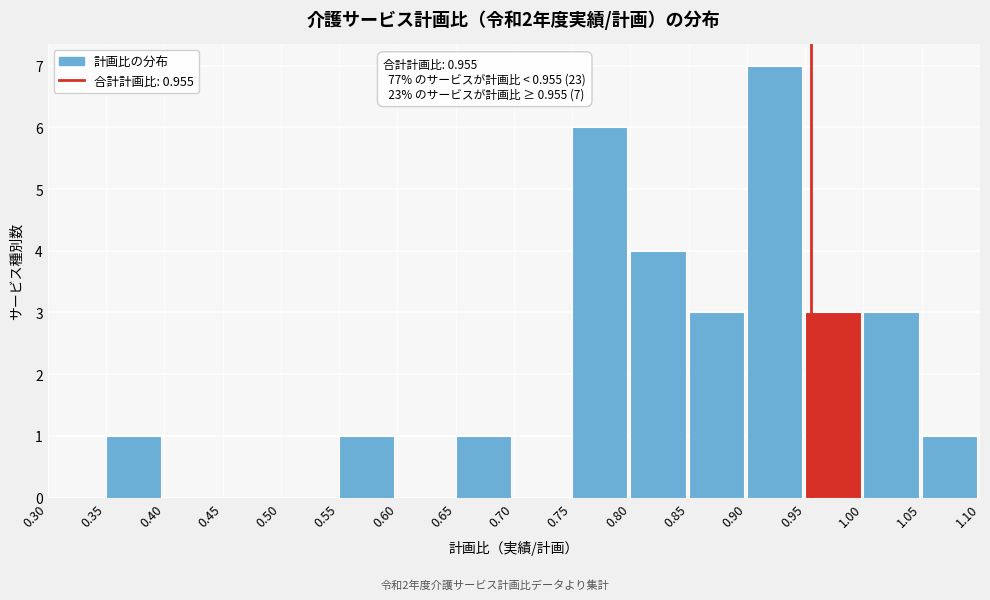

Over which range of the x-axis is the bar tallest?

0.90 to 0.95